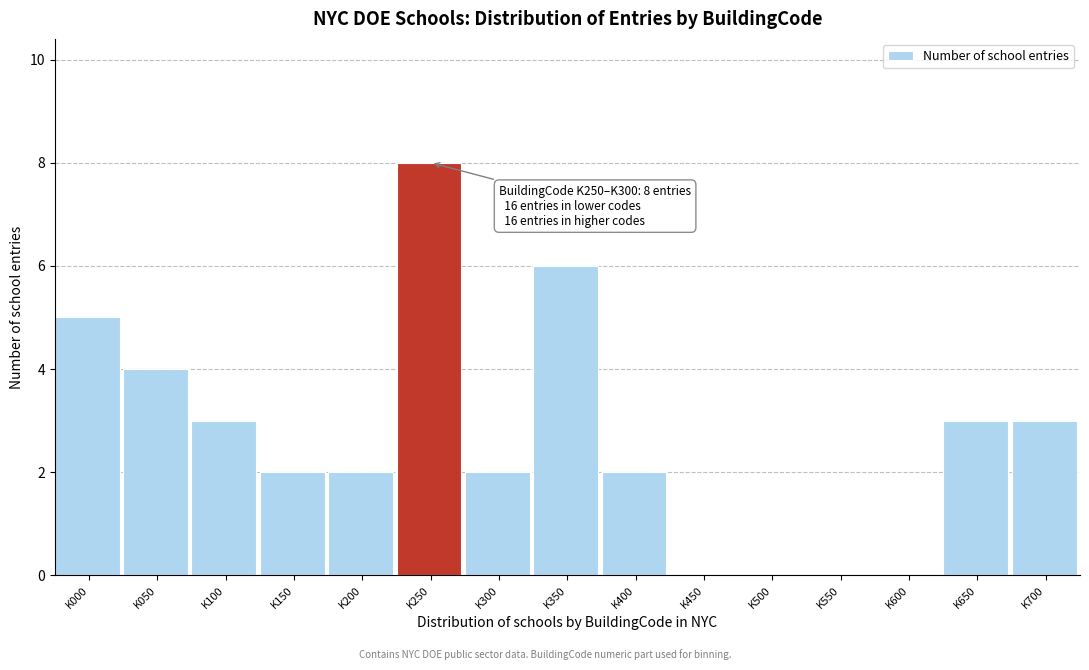

Reading left to right, what are all the values shown in this chart?

K000=5	K050=4	K100=3	K150=2	K200=2	K250=8	K300=2	K350=6	K400=2	K450=0	K500=0	K550=0	K600=0	K650=3	K700=3